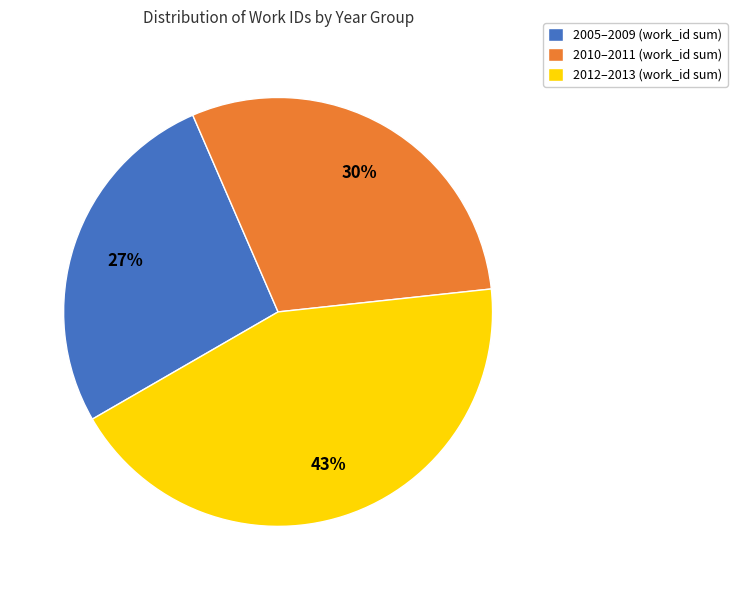

Is there a majority slice in this chart?

No